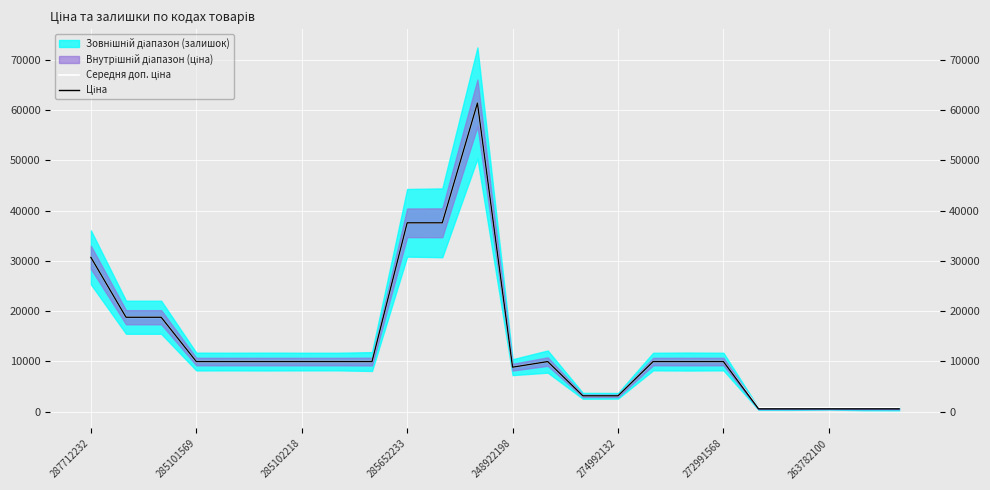

Reading left to right, what are all the values shown in this chart?

Середня доп. ціна: 30717.1	18796.8	18796.8	9975.0	9975.0	9975.0	9975.0	9975.0	9975.0	37593.6	37593.6	61434.3	8856.7	9975.0	3158.0	3158.0	9975.0	9975.0	9975.0	790.9	790.9	790.9	790.9	790.9
Ціна: 30717.1	18796.8	18796.8	9975.0	9975.0	9975.0	9975.0	9975.0	9975.0	37593.6	37593.6	61434.3	8856.7	9975.0	3157.9	3157.9	9975.0	9975.0	9975.0	564.0	564.0	564.0	564.0	564.0